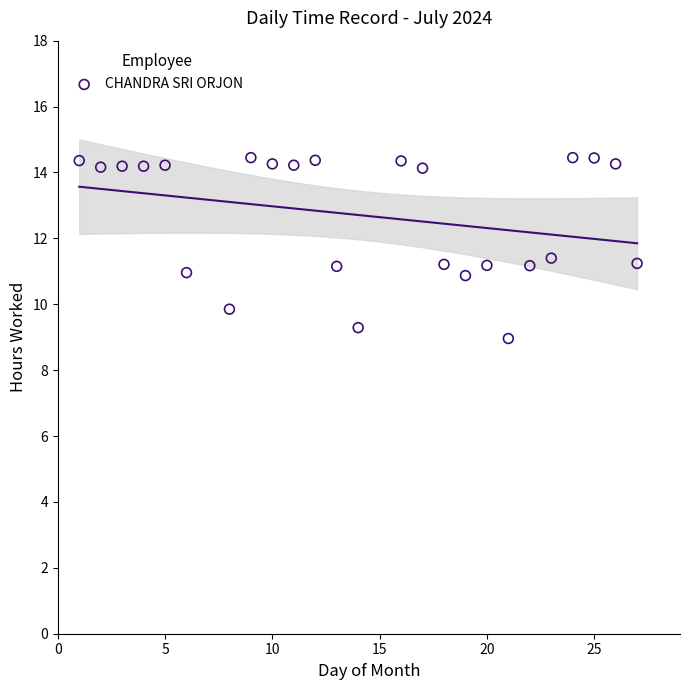

What is the range of X values (max minus min)?

26.0